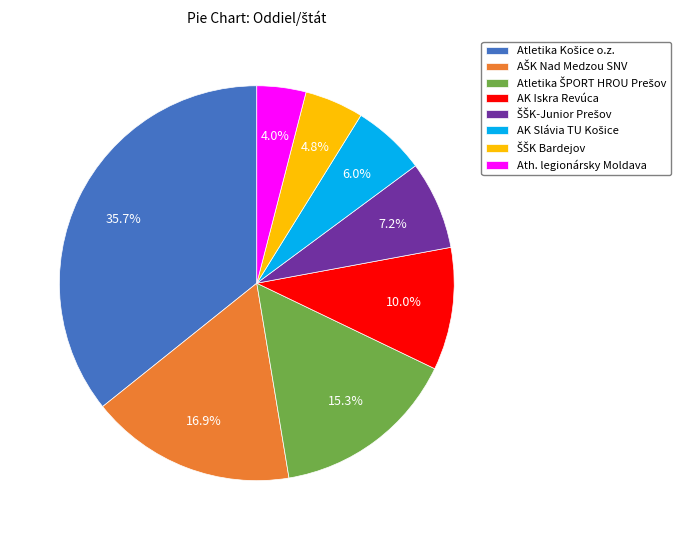

Is there any slice that represents more than half of the pie?

No